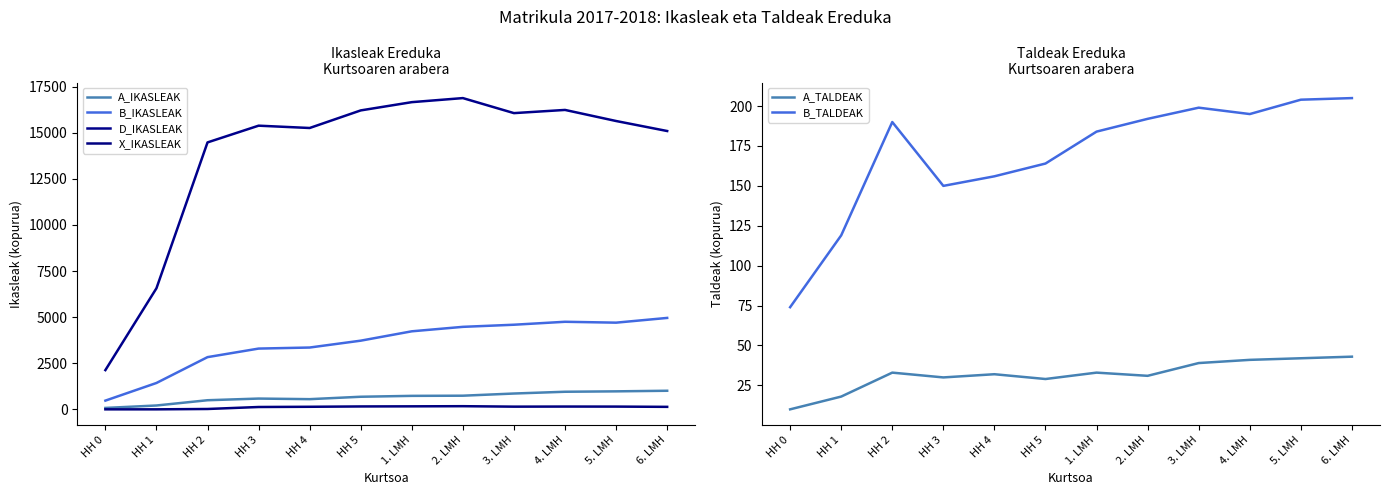

What is the label of the 8th point from the right?

HH 4